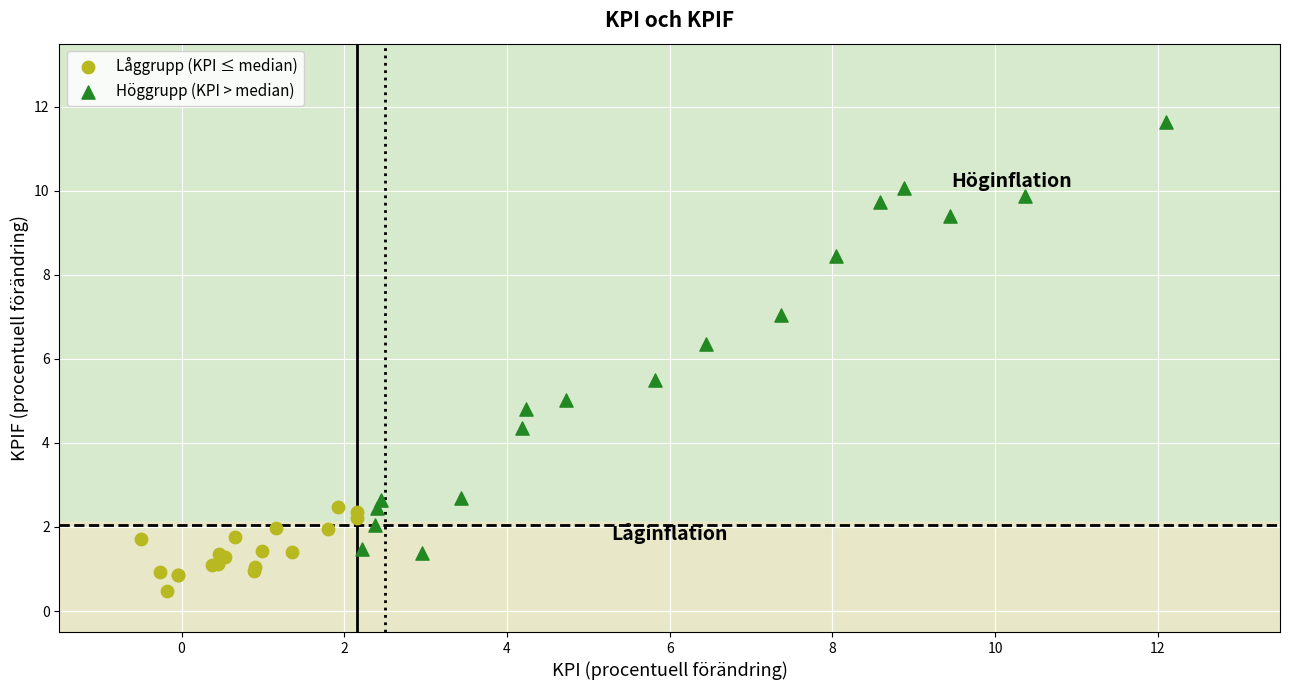

Which series reaches the minimum Y coordinate?

Låggrupp (KPI ≤ median)